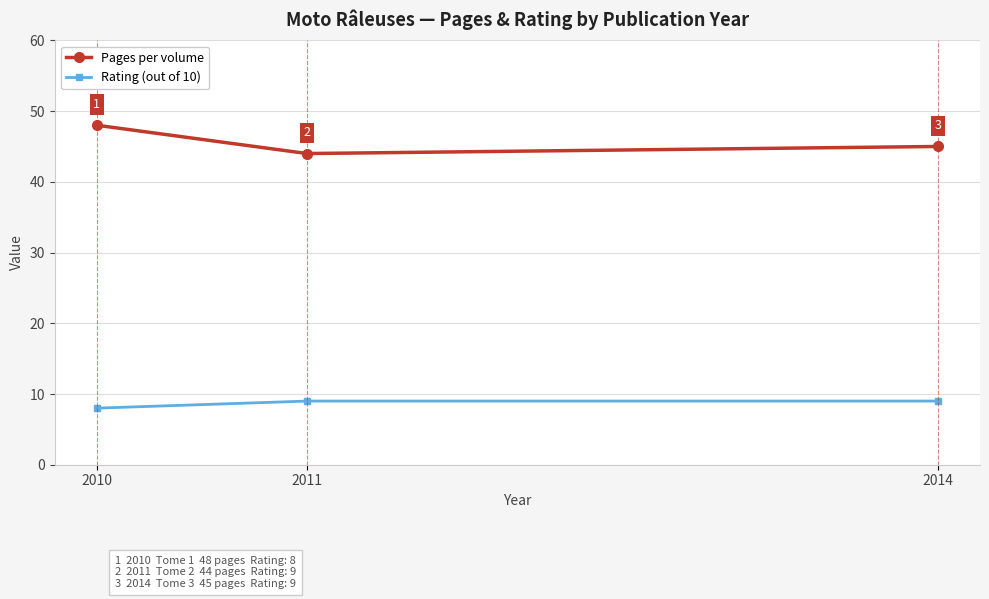

At how many categories does at least one series exceed 36?

3